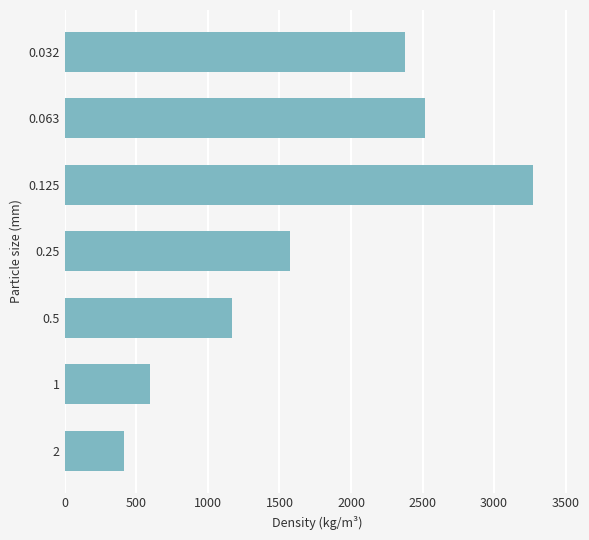

At which label is the value closest to 1841?

0.25